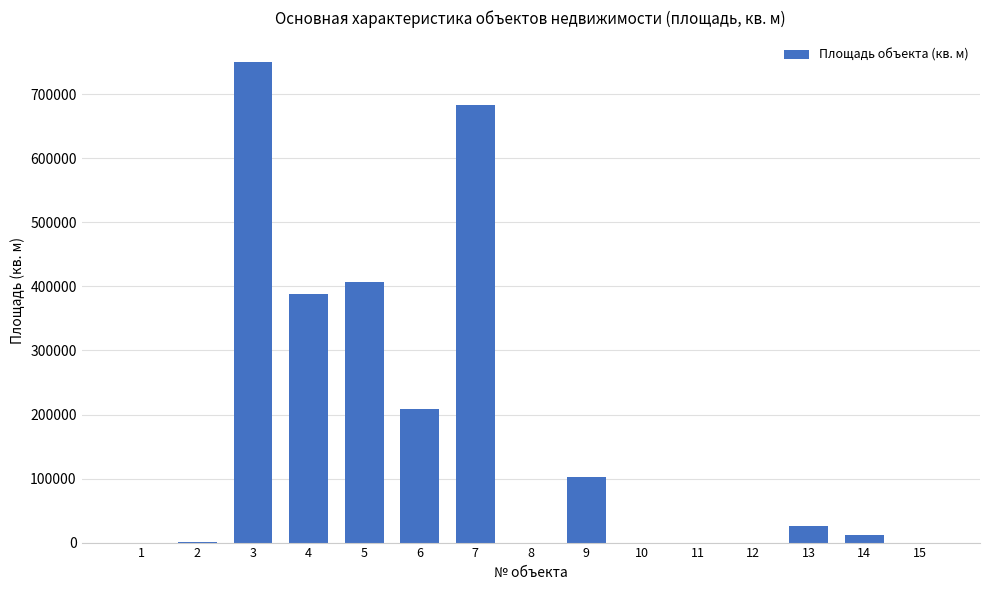

Approximately how many times larger is the value at 9 compared to 14?

9.2